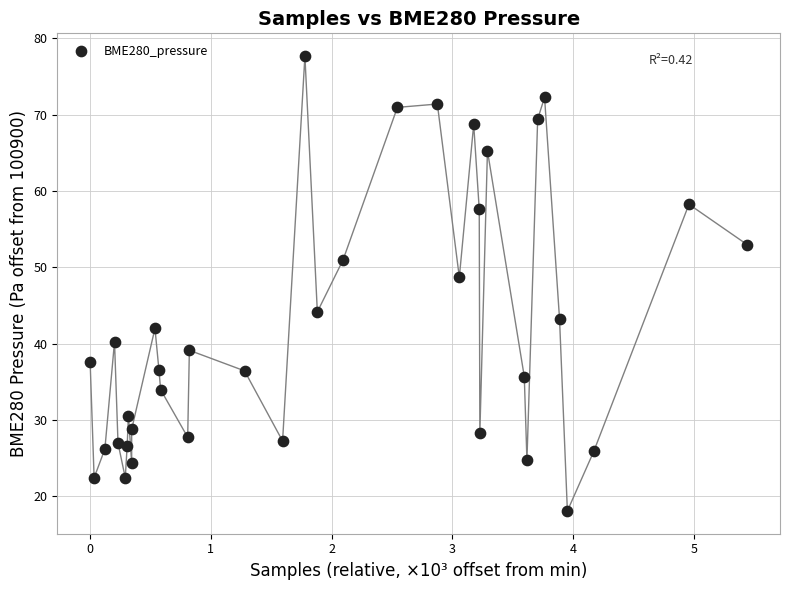

What Y value in the scatter plot is closest to 47?

48.7